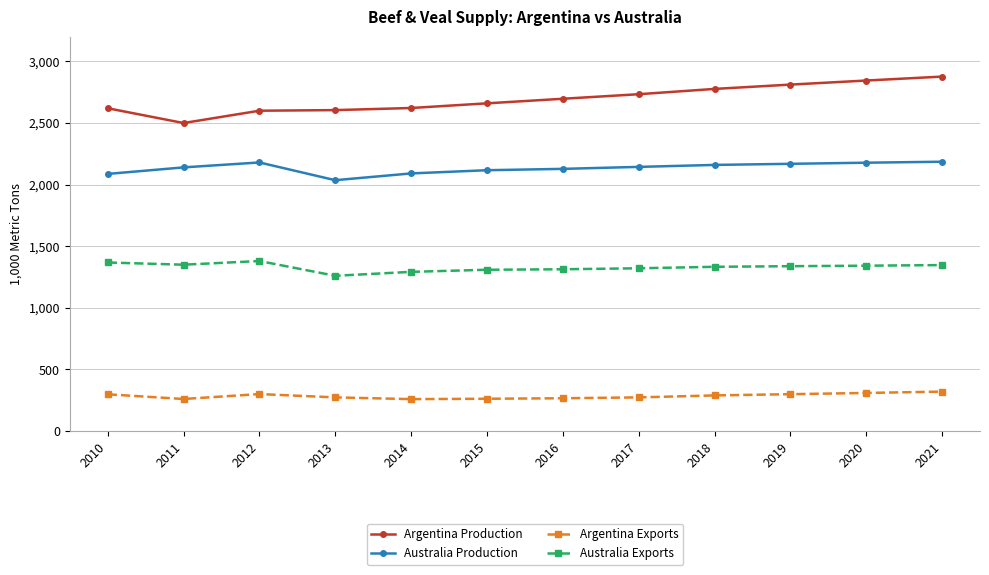

Rank the series by their average value, from lowest to highest.

Argentina Exports, Australia Exports, Australia Production, Argentina Production